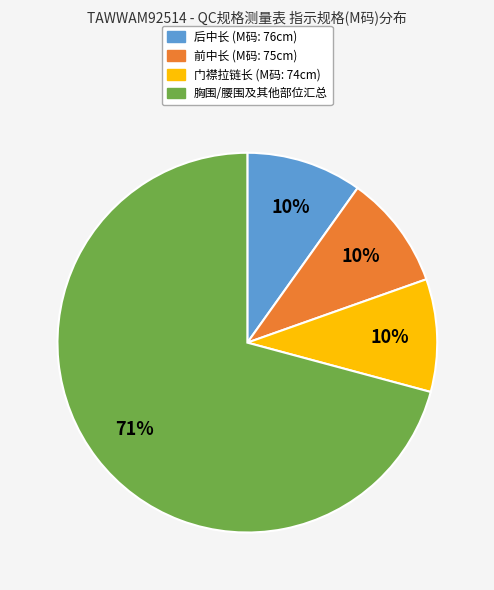

To the nearest percent, what is the average slice percentage?

25%